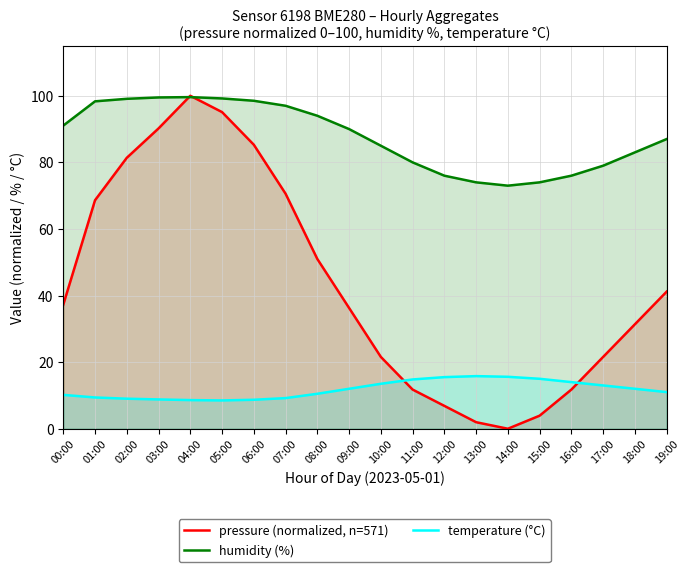

List the series in order of their peak value, highest first.

pressure (normalized, n=571), humidity (%), temperature (°C)